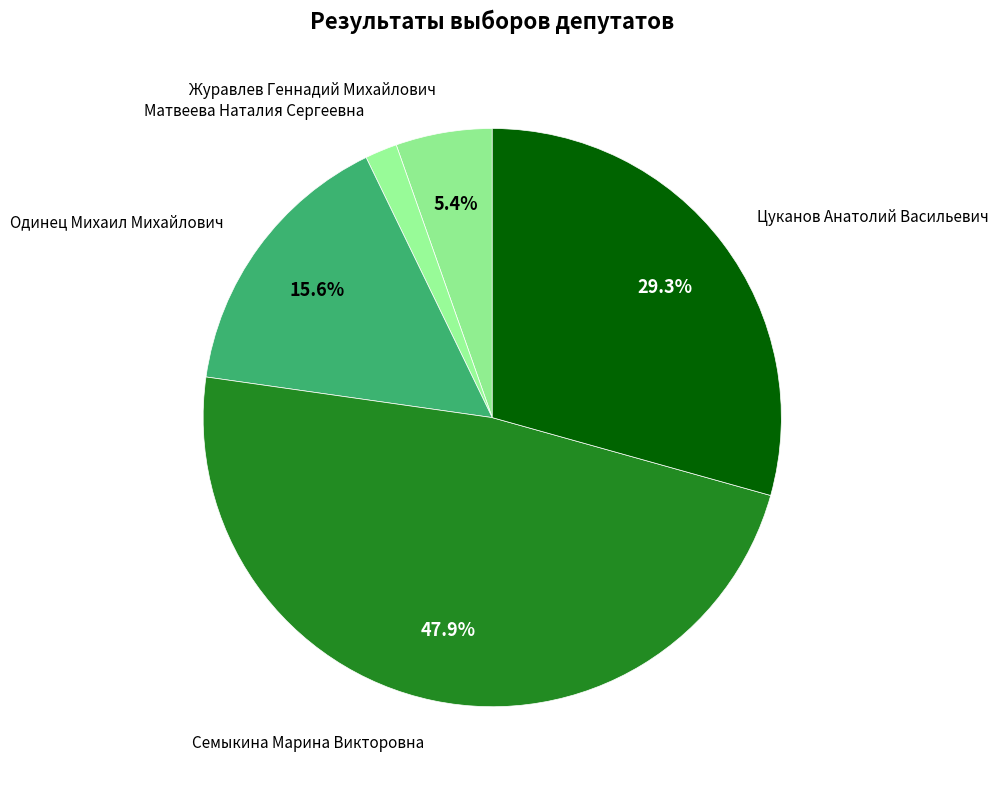

What is the ratio of the value at Матвеева Наталия Сергеевна to the value at Цуканов Анатолий Васильевич?

0.1